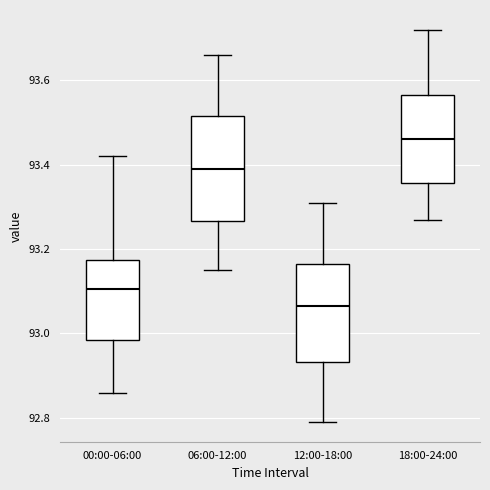

Reading left to right, transcribe this box plot: for each box, give where its median line is, the range the box spans, and where its two whiskers end, as read against the y-axis. The values are not printed on the chart, so give them approximately, as read against the axis.

00:00-06:00: median 93.10, box 92.98 to 93.18, whiskers 92.86 to 93.42
06:00-12:00: median 93.40, box 93.26 to 93.52, whiskers 93.16 to 93.66
12:00-18:00: median 93.06, box 92.94 to 93.16, whiskers 92.80 to 93.32
18:00-24:00: median 93.46, box 93.36 to 93.56, whiskers 93.28 to 93.72